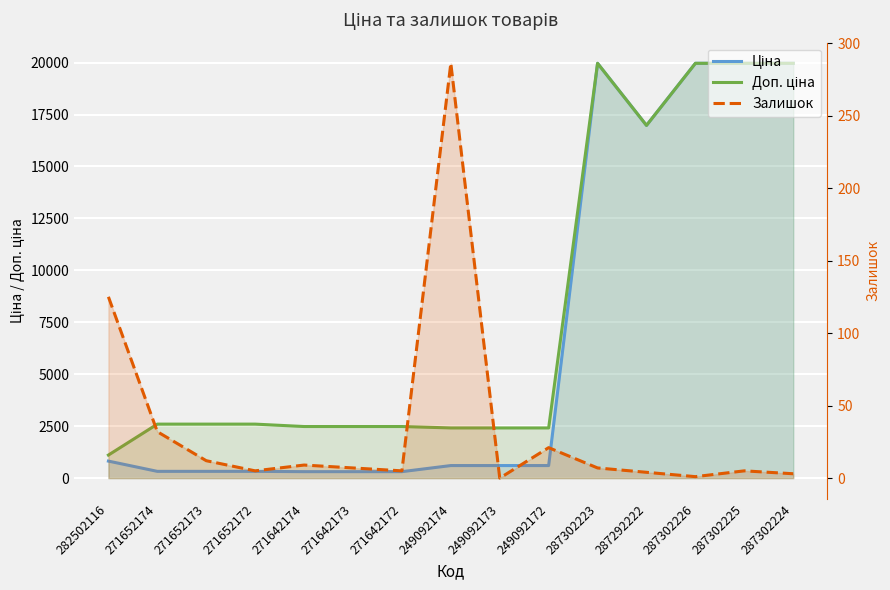

True or false: Залишок has more than 1 points higher than both neighbors.

True